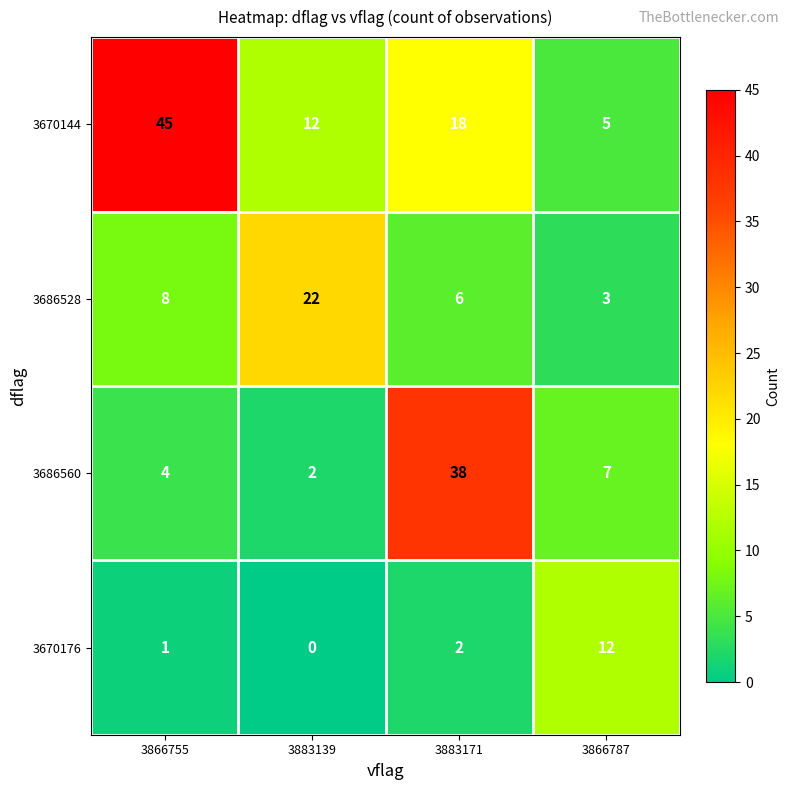

Which category has the lowest value across all series?

3883139